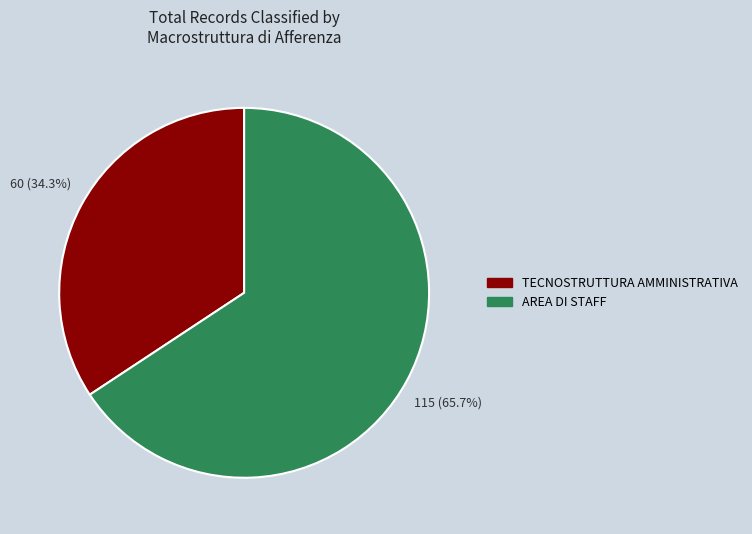

Is there any slice that represents more than half of the pie?

Yes